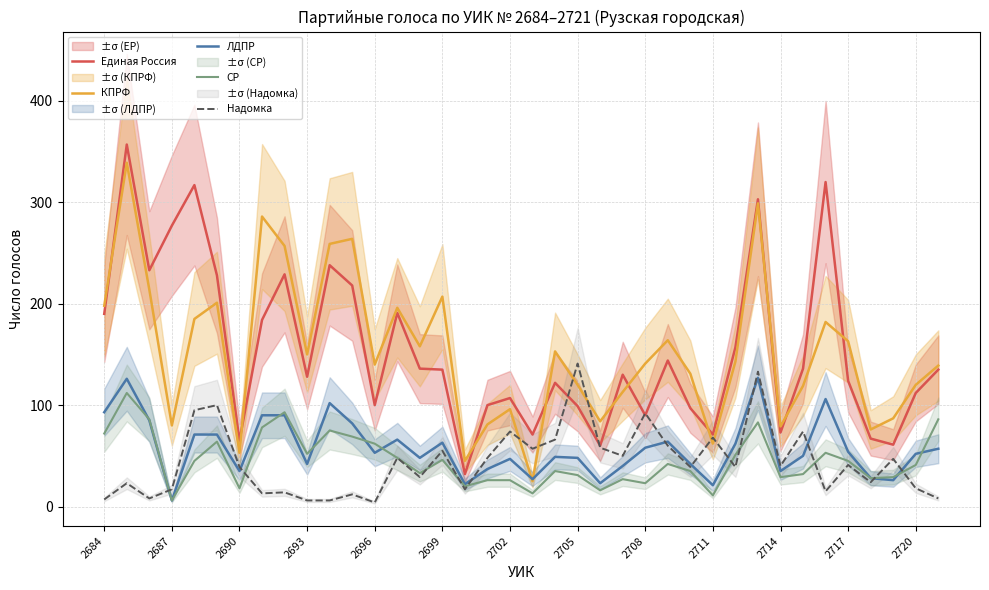

Read the ЛДПР value at 26.

42